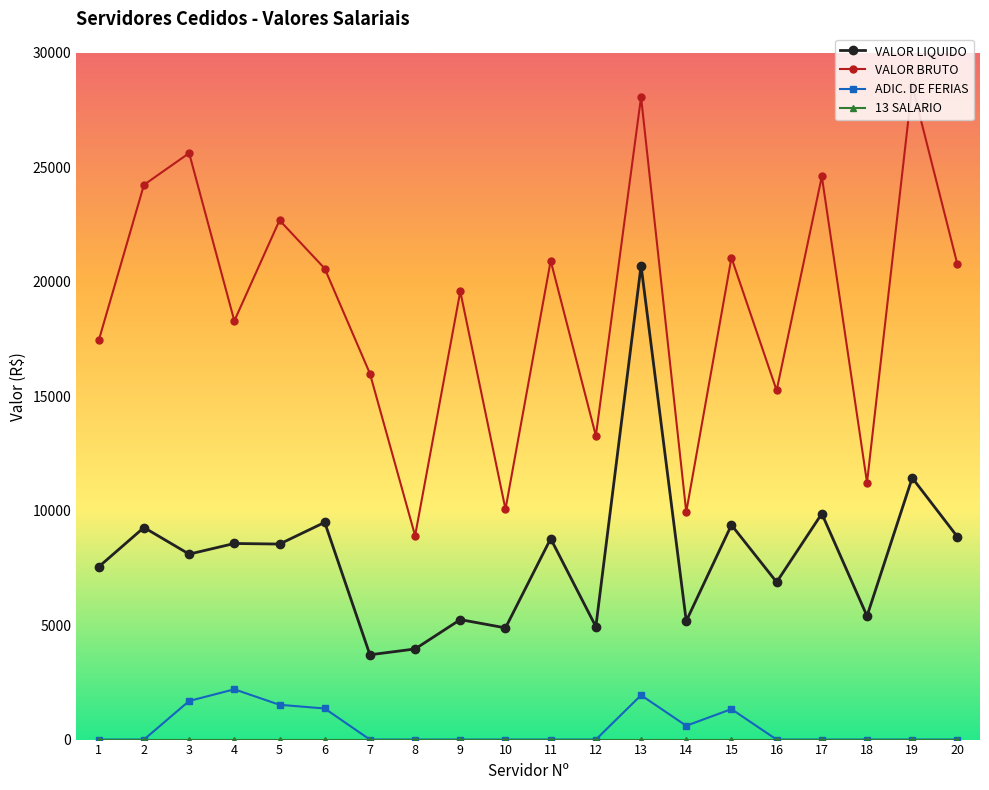

At which category does ADIC. DE FERIAS reach its first local peak?

4